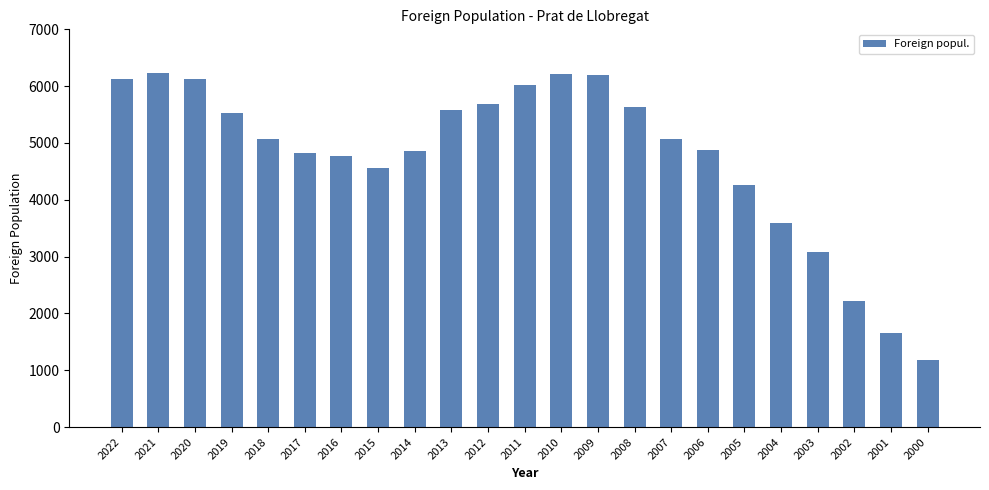

What is the maximum value shown in the chart?

6231